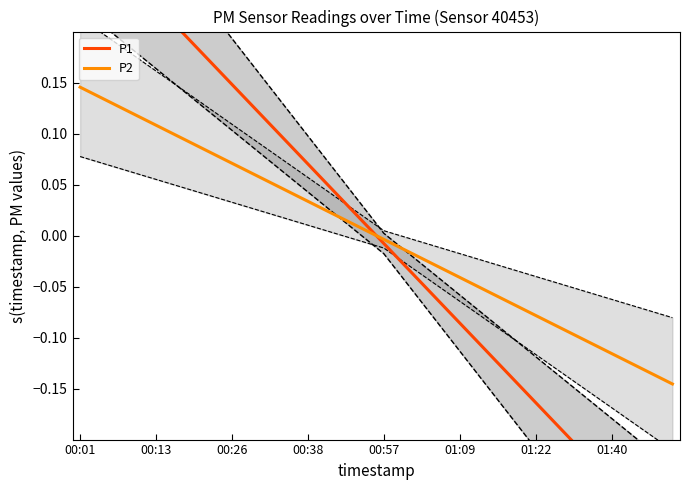

Does the chart have visible grid lines?

No